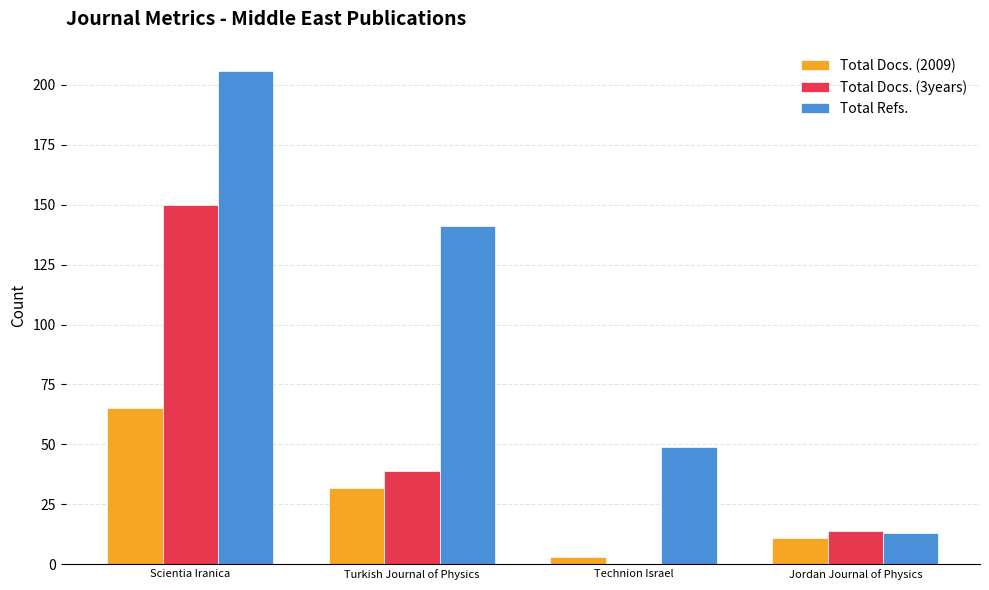

What is the maximum value for Total Docs. (2009)?

65